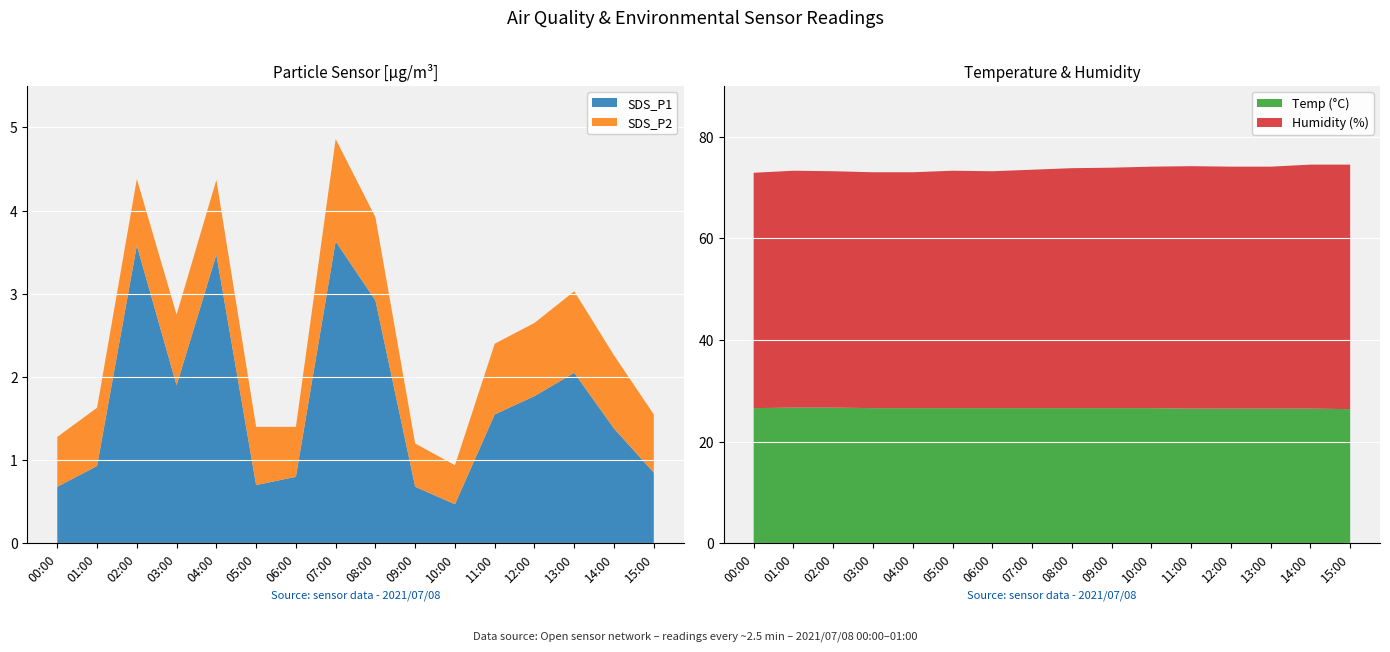

Reading left to right, what are all the values shown in this chart?

SDS_P1: 00:00=0.7	01:00=0.9	02:00=3.6	03:00=1.9	04:00=3.5	05:00=0.7	06:00=0.8	07:00=3.6	08:00=2.9	09:00=0.7	10:00=0.5	11:00=1.6	12:00=1.8	13:00=2.0	14:00=1.4	15:00=0.8
SDS_P2: 00:00=0.6	01:00=0.7	02:00=0.8	03:00=0.8	04:00=0.9	05:00=0.7	06:00=0.6	07:00=1.2	08:00=1.0	09:00=0.5	10:00=0.5	11:00=0.8	12:00=0.9	13:00=1.0	14:00=0.9	15:00=0.7
Temp: 00:00=26.6	01:00=26.7	02:00=26.7	03:00=26.6	04:00=26.6	05:00=26.6	06:00=26.6	07:00=26.6	08:00=26.6	09:00=26.6	10:00=26.6	11:00=26.5	12:00=26.5	13:00=26.5	14:00=26.5	15:00=26.4
Humidity: 00:00=46.3	01:00=46.6	02:00=46.5	03:00=46.4	04:00=46.4	05:00=46.7	06:00=46.6	07:00=46.9	08:00=47.2	09:00=47.3	10:00=47.5	11:00=47.7	12:00=47.6	13:00=47.6	14:00=48.0	15:00=48.1